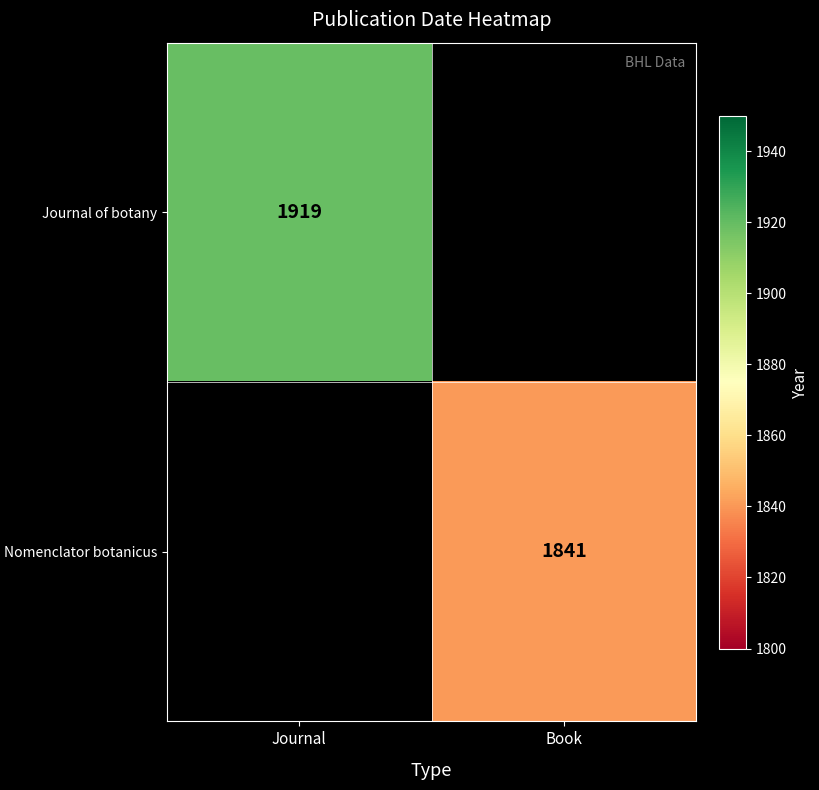

The value of Nomenclator botanicus at Book is 1841. True or false?

True